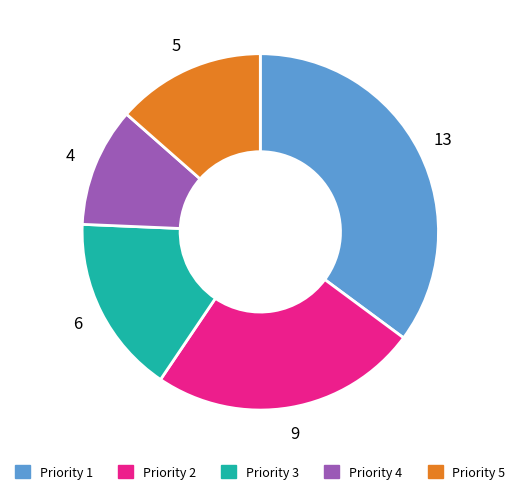

The Priority 5 slice represents 14% of the pie. True or false?

True